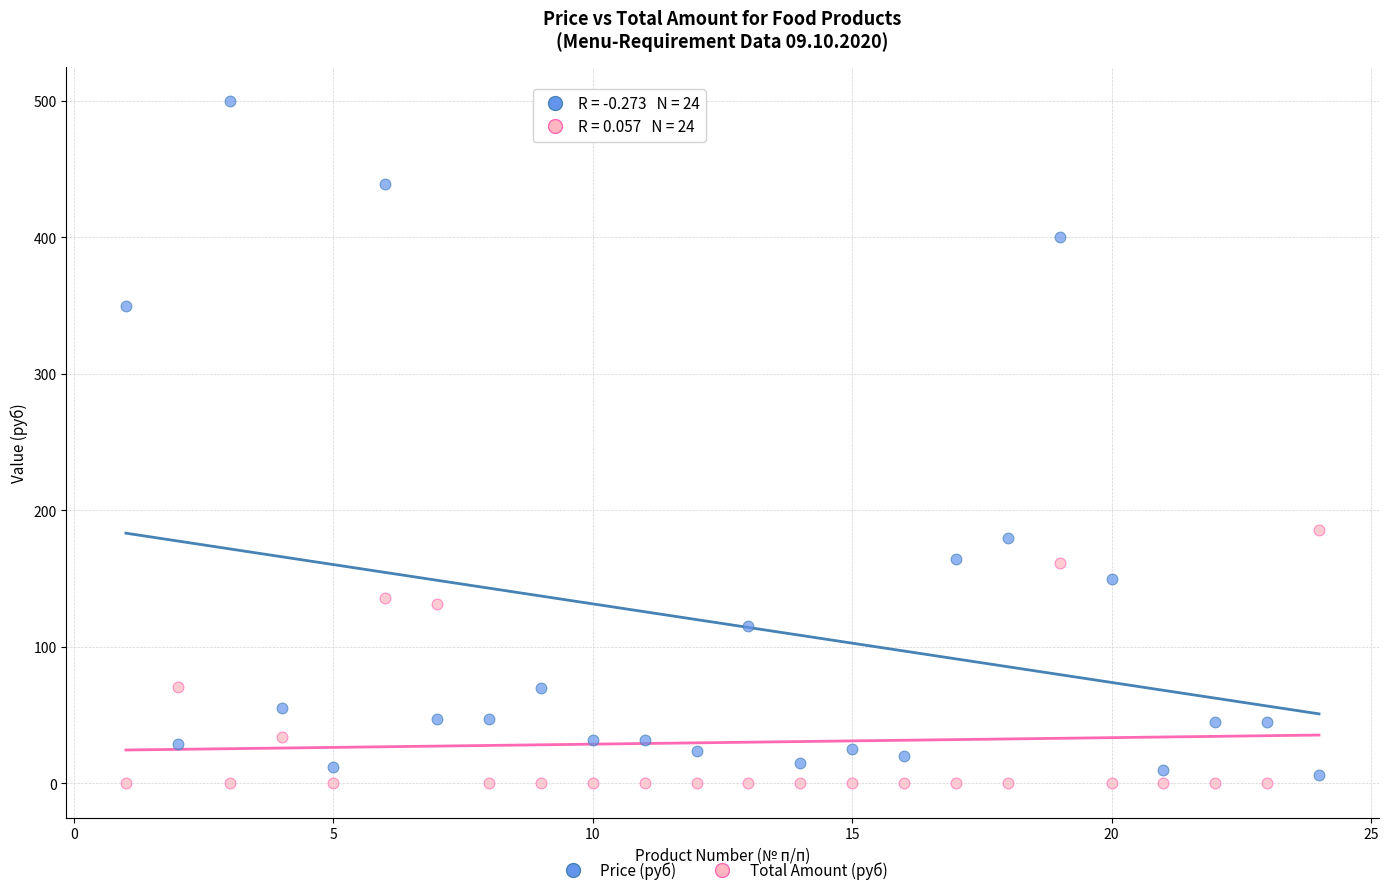

What are all the series names shown in the legend?

Price (руб), Total Amount (руб)